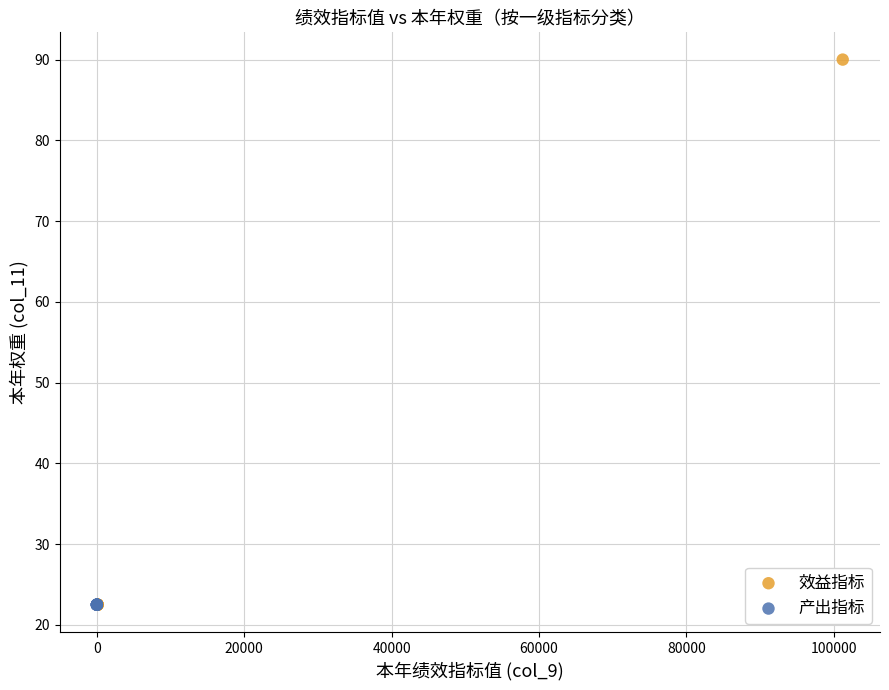

Which series reaches the maximum Y coordinate?

效益指标